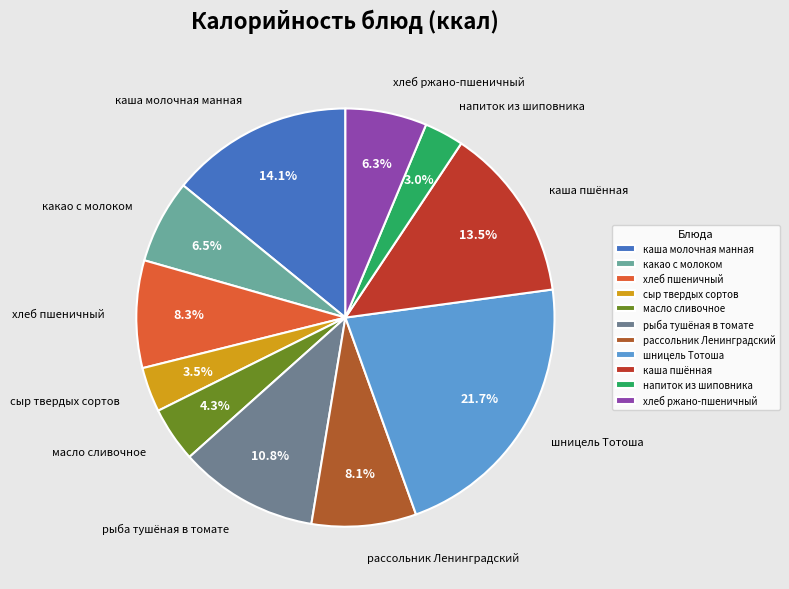

What is the total percentage of рыба тушёная в томате and хлеб пшеничный?

19.1%